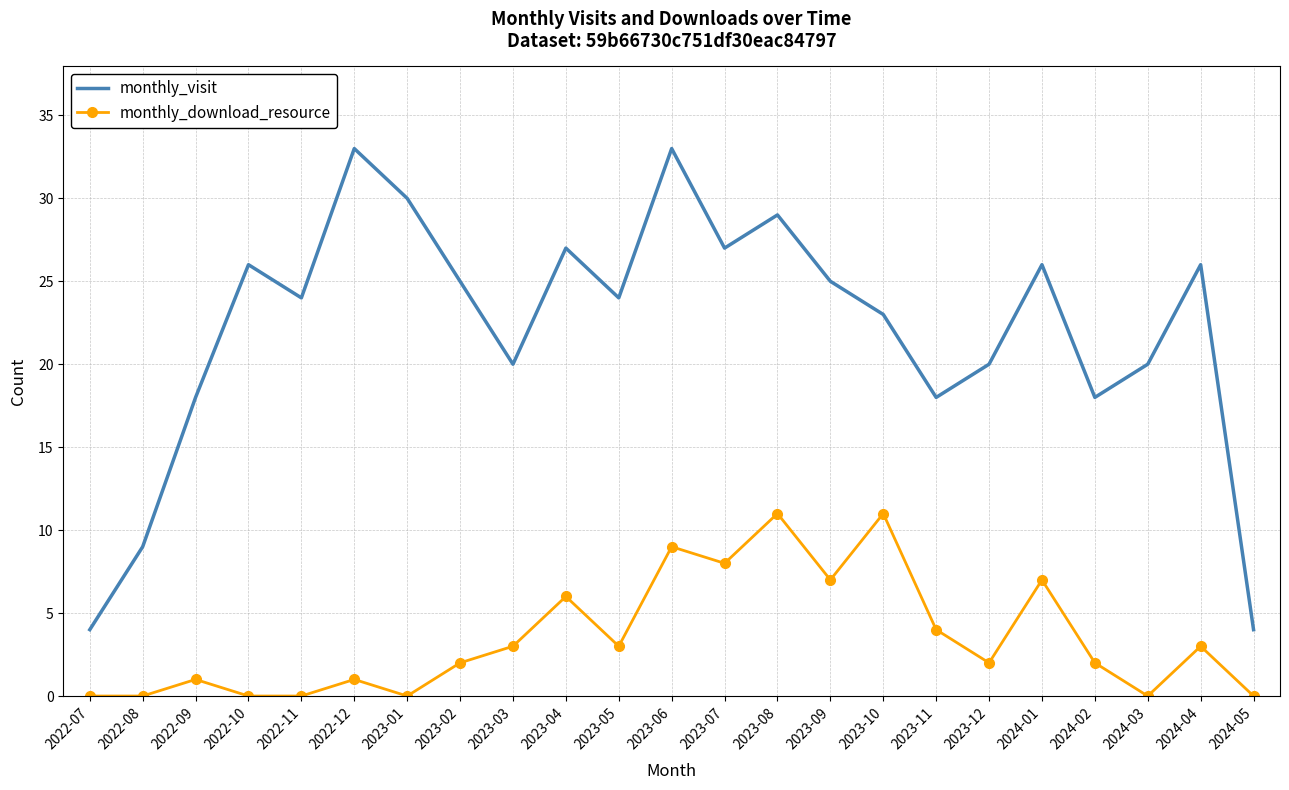

Between 2023-07 and 2024-05, which series saw the biggest shift?

monthly_visit